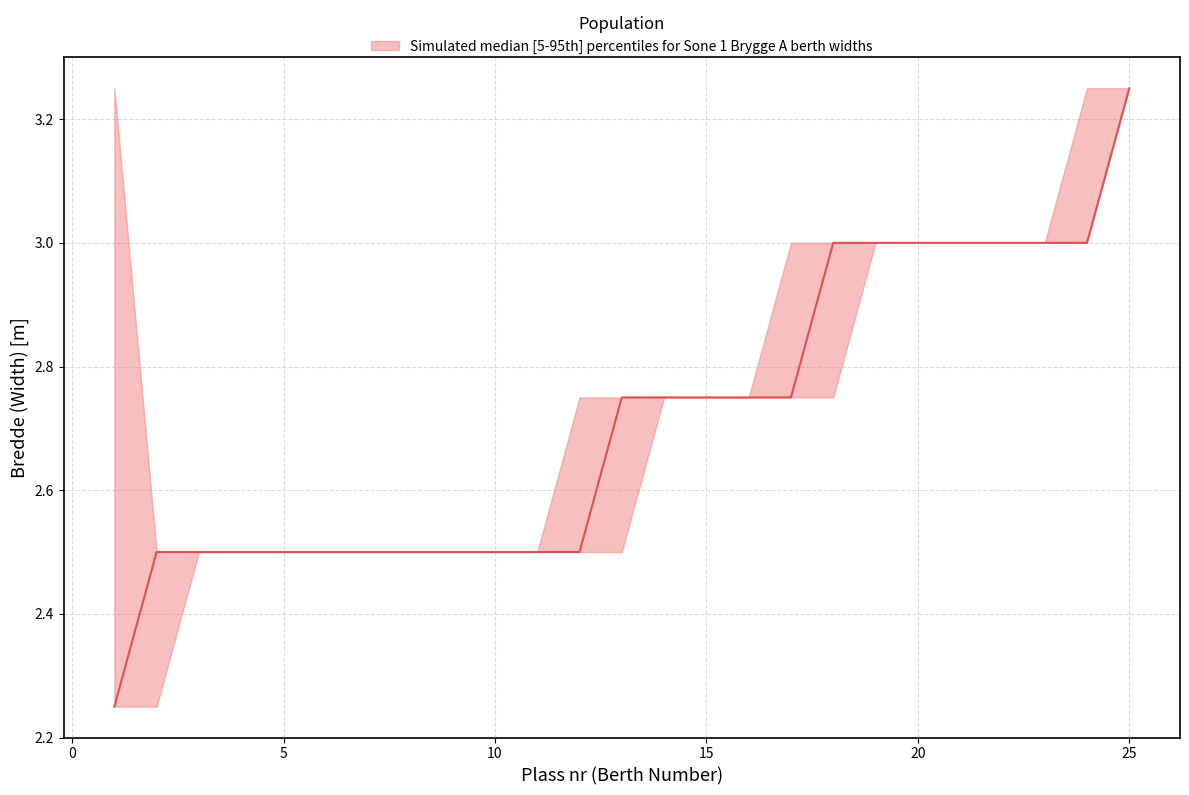

What is the value of the upper point at the 5th from the left?

2.5